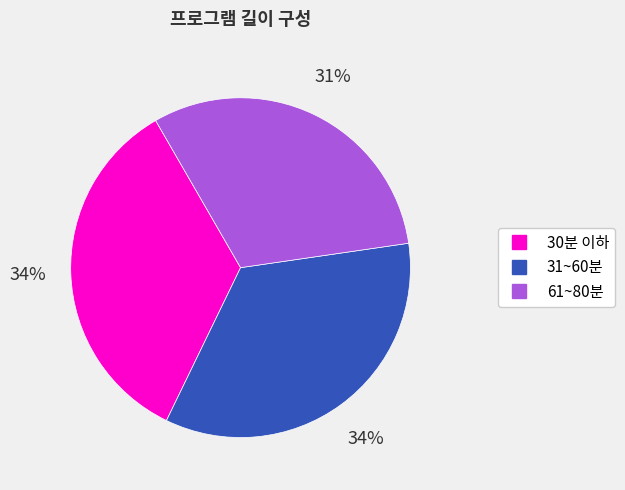

To the nearest percent, what is the average slice percentage?

33%